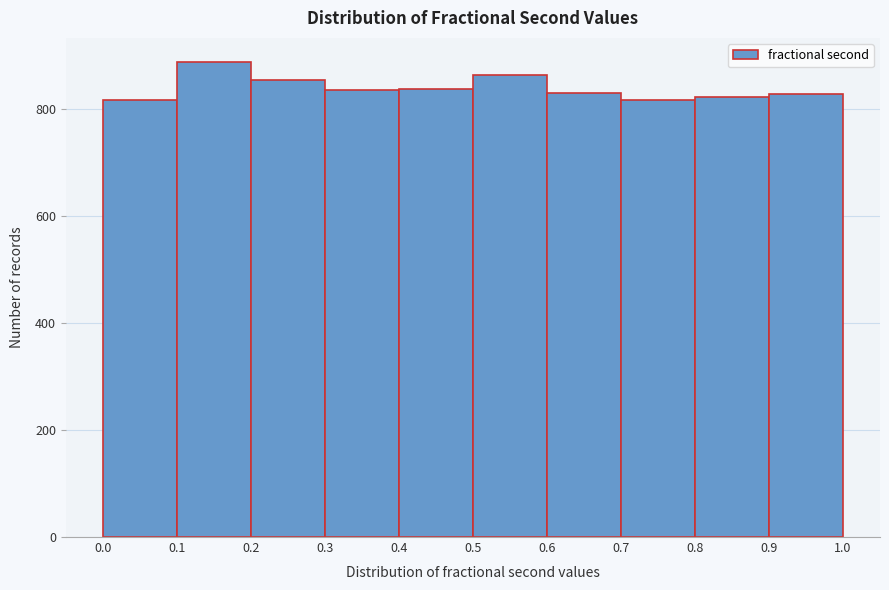

How tall is the bar that spans 0.1 to 0.2 on the x-axis? The values are not printed on the chart, so give them approximately, as read against the axis.

880